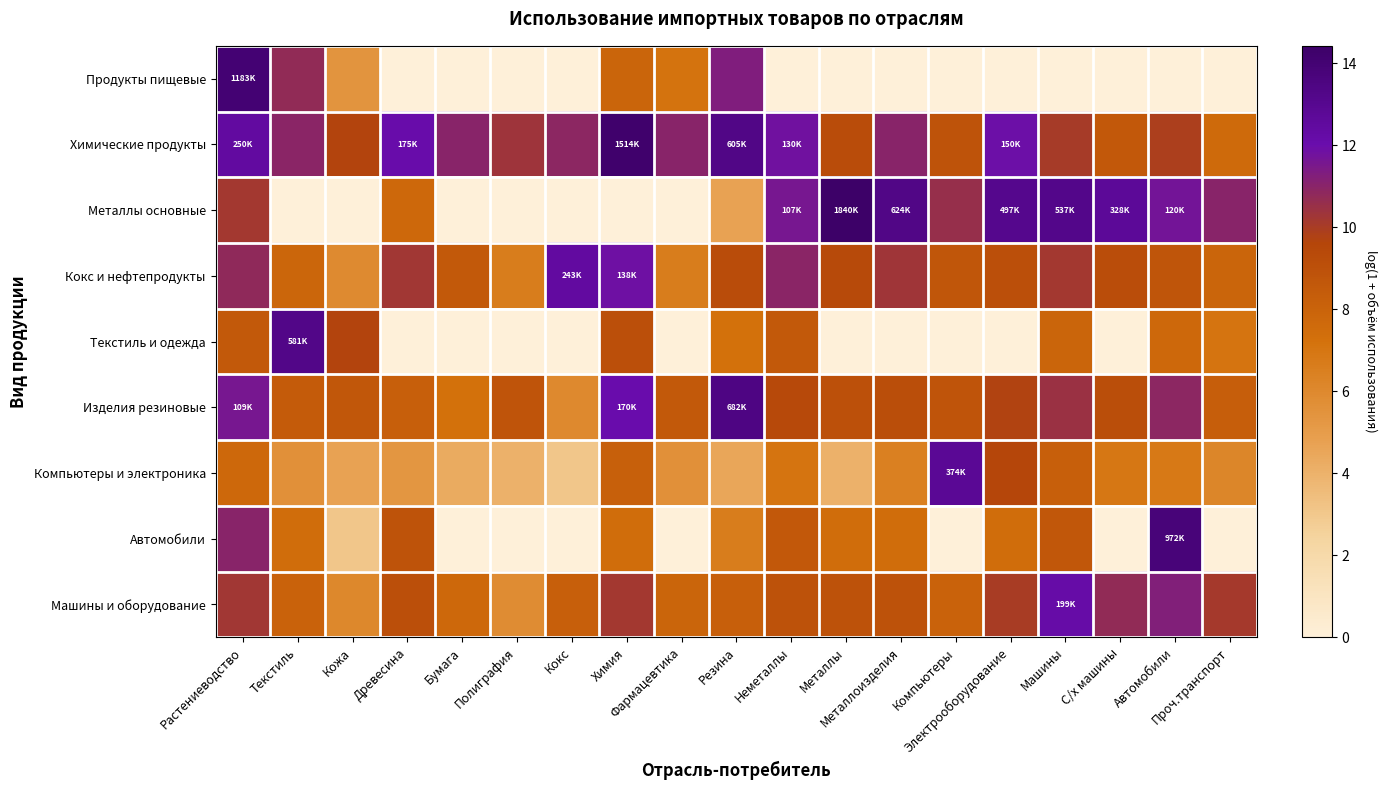

Reading left to right, extract all data points from this chart.

Продукты пищевые: Растениеводство=14.0	Текстиль=10.7	Кожа=5.4	Древесина=0.0	Бумага=0.0	Полиграфия=0.0	Кокс=0.0	Химия=7.9	Фармацевтика=7.1	Резина=11.3	Неметаллы=0.0	Металлы=0.0	Металлоизделия=0.0	Компьютеры=0.0	Электрооборудование=0.0	Машины=0.0	С/х машины=0.0	Автомобили=0.0	Проч.транспорт=0.0
Химические продукты: Растениеводство=12.4	Текстиль=11.0	Кожа=9.6	Древесина=12.1	Бумага=11.0	Полиграфия=10.4	Кокс=10.9	Химия=14.2	Фармацевтика=11.0	Резина=13.3	Неметаллы=11.8	Металлы=9.3	Металлоизделия=11.0	Компьютеры=8.9	Электрооборудование=11.9	Машины=10.1	С/х машины=8.6	Автомобили=9.9	Проч.транспорт=7.6
Металлы основные: Растениеводство=10.2	Текстиль=0.0	Кожа=0.0	Древесина=7.7	Бумага=0.0	Полиграфия=0.0	Кокс=0.0	Химия=0.0	Фармацевтика=0.0	Резина=4.7	Неметаллы=11.6	Металлы=14.4	Металлоизделия=13.3	Компьютеры=10.6	Электрооборудование=13.1	Машины=13.2	С/х машины=12.7	Автомобили=11.7	Проч.транспорт=11.0
Кокс и нефтепродукты: Растениеводство=10.8	Текстиль=7.9	Кожа=6.0	Древесина=10.2	Бумага=8.5	Полиграфия=6.6	Кокс=12.4	Химия=11.8	Фармацевтика=6.6	Резина=9.2	Неметаллы=11.0	Металлы=9.4	Металлоизделия=10.3	Компьютеры=8.7	Электрооборудование=9.1	Машины=10.2	С/х машины=9.2	Автомобили=8.8	Проч.транспорт=7.9
Текстиль и одежда: Растениеводство=8.5	Текстиль=13.3	Кожа=9.7	Древесина=0.0	Бумага=0.0	Полиграфия=0.0	Кокс=0.0	Химия=9.1	Фармацевтика=0.0	Резина=7.3	Неметаллы=8.6	Металлы=0.0	Металлоизделия=0.0	Компьютеры=0.0	Электрооборудование=0.0	Машины=7.9	С/х машины=0.0	Автомобили=7.8	Проч.транспорт=7.1
Изделия резиновые: Растениеводство=11.6	Текстиль=8.4	Кожа=8.6	Древесина=8.2	Бумага=7.2	Полиграфия=8.8	Кокс=6.0	Химия=12.0	Фармацевтика=8.5	Резина=13.4	Неметаллы=9.5	Металлы=9.0	Металлоизделия=9.1	Компьютеры=8.8	Электрооборудование=9.7	Машины=10.4	С/х машины=9.1	Автомобили=10.9	Проч.транспорт=8.2
Компьютеры и электроника: Растениеводство=7.7	Текстиль=5.6	Кожа=4.7	Древесина=5.3	Бумага=4.3	Полиграфия=4.0	Кокс=3.0	Химия=8.1	Фармацевтика=5.6	Резина=4.5	Неметаллы=7.1	Металлы=4.0	Металлоизделия=6.4	Компьютеры=12.8	Электрооборудование=9.6	Машины=8.2	С/х машины=6.9	Автомобили=6.8	Проч.транспорт=6.2
Автомобили: Растениеводство=11.0	Текстиль=7.5	Кожа=3.1	Древесина=8.9	Бумага=0.0	Полиграфия=0.0	Кокс=0.0	Химия=7.5	Фармацевтика=0.0	Резина=6.6	Неметаллы=8.6	Металлы=7.5	Металлоизделия=7.4	Компьютеры=0.0	Электрооборудование=7.5	Машины=8.7	С/х машины=0.0	Автомобили=13.8	Проч.транспорт=0.0
Машины и оборудование: Растениеводство=10.2	Текстиль=8.0	Кожа=6.1	Древесина=9.1	Бумага=7.8	Полиграфия=5.8	Кокс=8.2	Химия=10.1	Фармацевтика=7.9	Резина=8.2	Неметаллы=8.9	Металлы=9.0	Металлоизделия=8.9	Компьютеры=8.0	Электрооборудование=10.0	Машины=12.2	С/х машины=10.7	Автомобили=11.2	Проч.транспорт=10.1